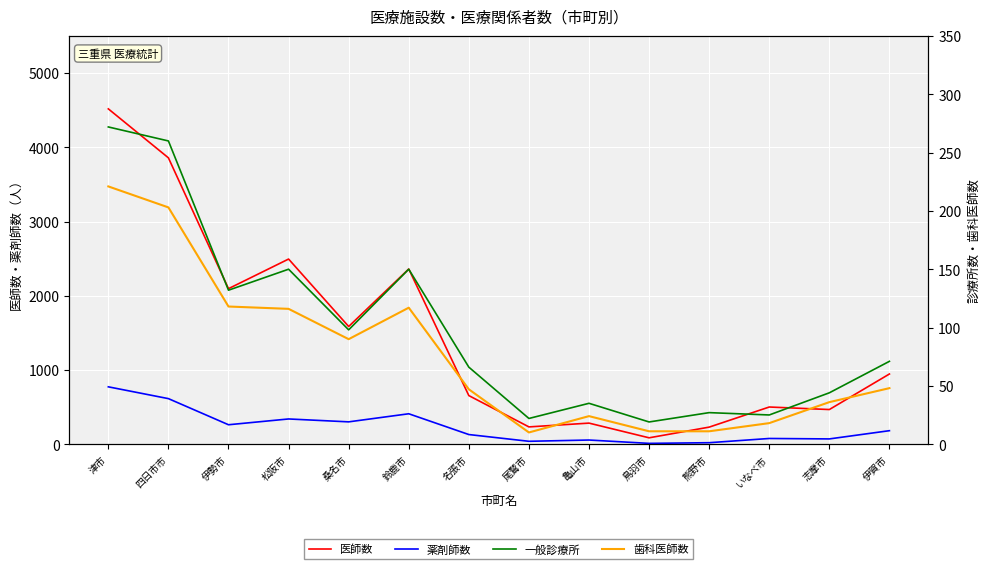

What is the maximum value for 一般診療所?

272